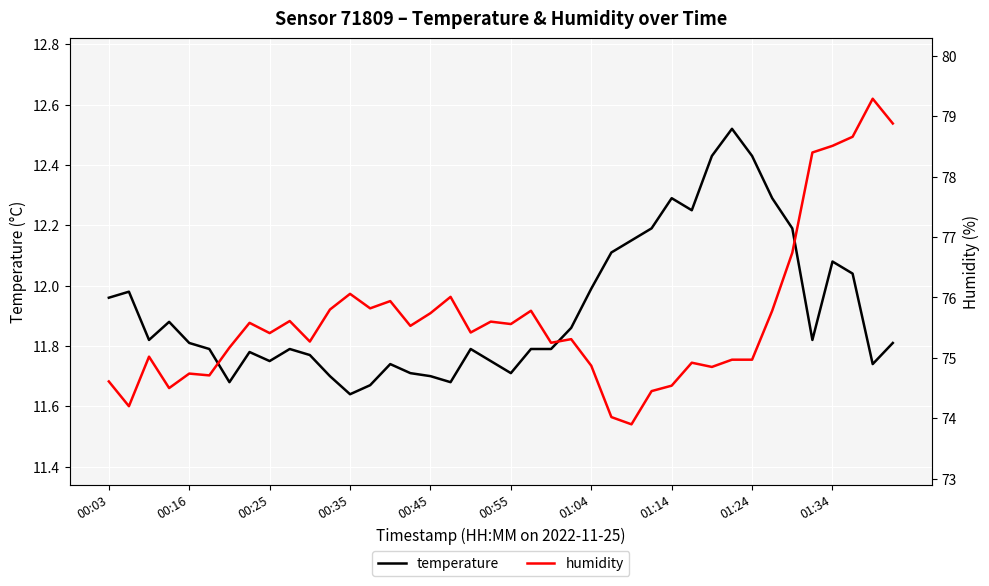

What is the greatest value displayed?

79.3